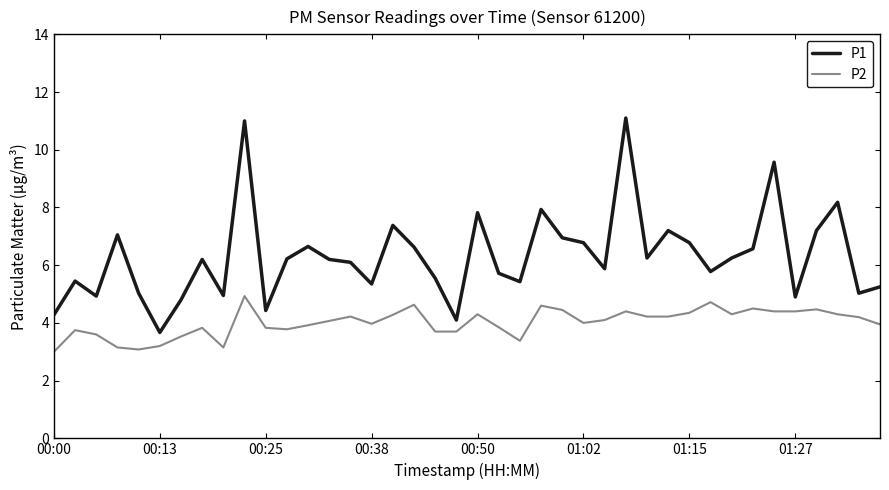

True or false: P2 and P1 intersect in this chart.

False